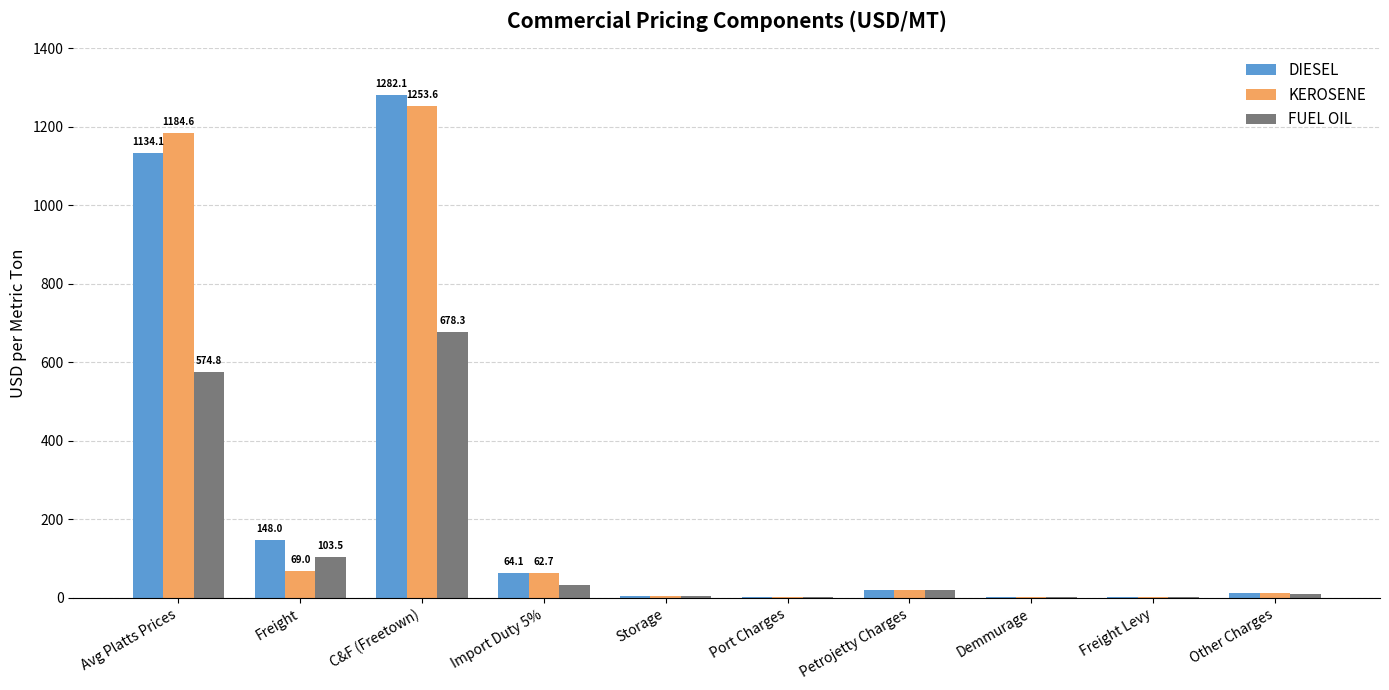

Between Avg Platts Prices and C&F (Freetown), which series saw the biggest shift?

DIESEL